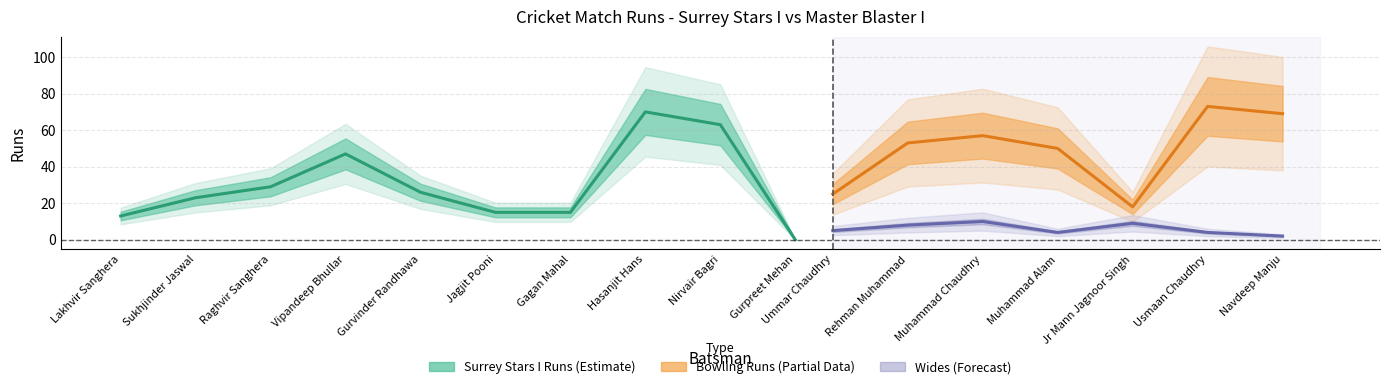

What is the value of the 5th point from the left?

26